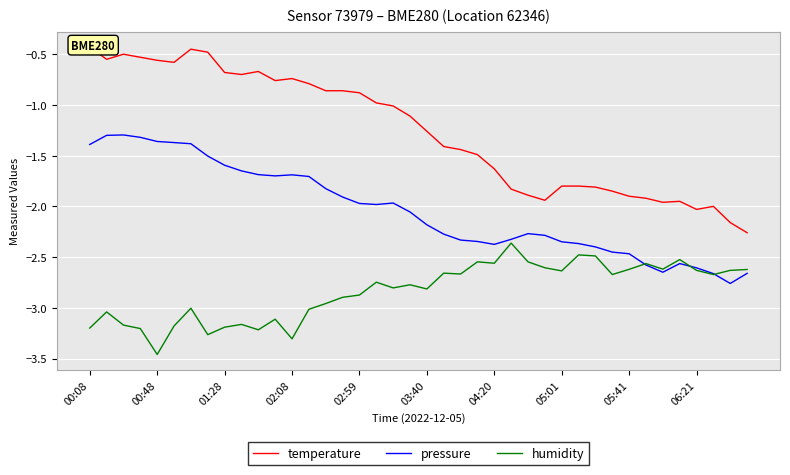

Reading left to right, list all the values displayed in this chart.

temperature: -0.4	-0.6	-0.5	-0.5	-0.6	-0.6	-0.5	-0.5	-0.7	-0.7	-0.7	-0.8	-0.7	-0.8	-0.9	-0.9	-0.9	-1.0	-1.0	-1.1	-1.3	-1.4	-1.4	-1.5	-1.6	-1.8	-1.9	-1.9	-1.8	-1.8	-1.8	-1.9	-1.9	-1.9	-2.0	-1.9	-2.0	-2.0	-2.2	-2.3
pressure: -1.4	-1.3	-1.3	-1.3	-1.4	-1.4	-1.4	-1.5	-1.6	-1.7	-1.7	-1.7	-1.7	-1.7	-1.8	-1.9	-2.0	-2.0	-2.0	-2.1	-2.2	-2.3	-2.3	-2.3	-2.4	-2.3	-2.3	-2.3	-2.3	-2.4	-2.4	-2.5	-2.5	-2.6	-2.6	-2.6	-2.6	-2.7	-2.8	-2.7
humidity: -3.2	-3.0	-3.2	-3.2	-3.5	-3.2	-3.0	-3.3	-3.2	-3.2	-3.2	-3.1	-3.3	-3.0	-3.0	-2.9	-2.9	-2.7	-2.8	-2.8	-2.8	-2.7	-2.7	-2.5	-2.6	-2.4	-2.5	-2.6	-2.6	-2.5	-2.5	-2.7	-2.6	-2.6	-2.6	-2.5	-2.6	-2.7	-2.6	-2.6